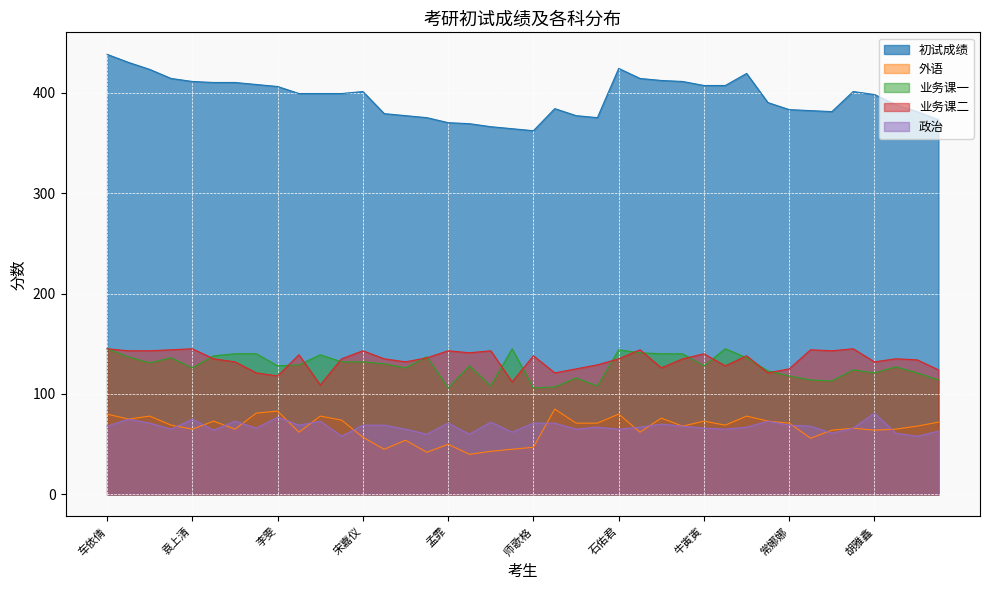

What are all the series names shown in the legend?

初试成绩, 外语, 业务课一, 业务课二, 政治